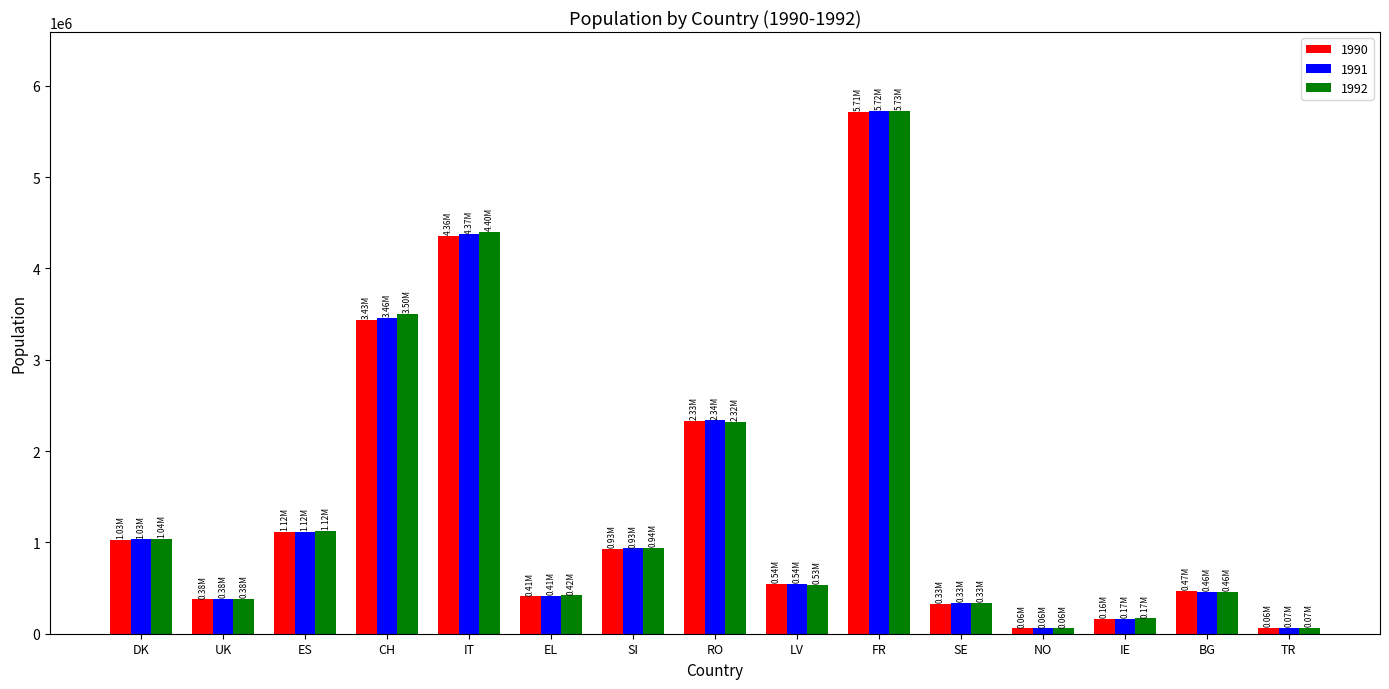

Read the 1990 value at DK.

1028069